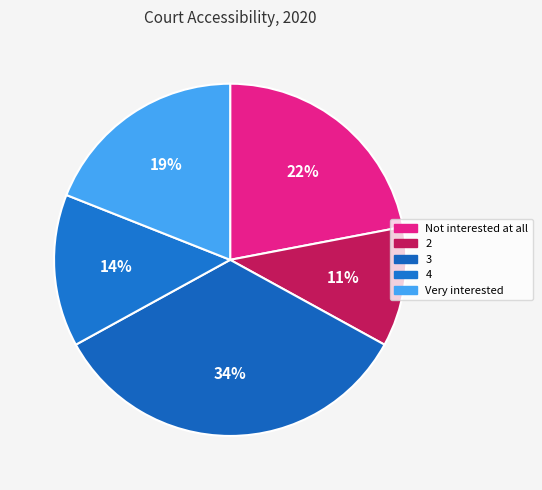

What is the largest slice in the pie chart?

3